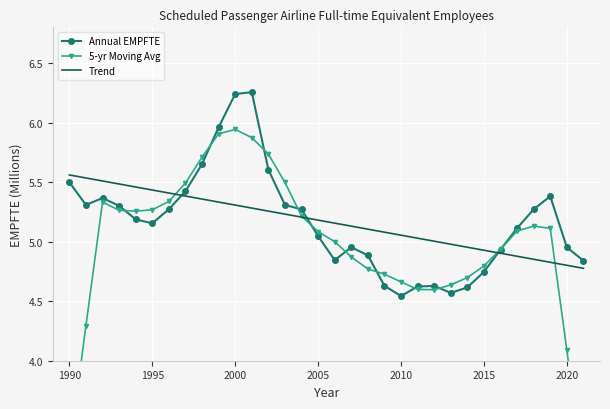

How many intersections are there between Annual EMPFTE and 5-yr Moving Avg?

10